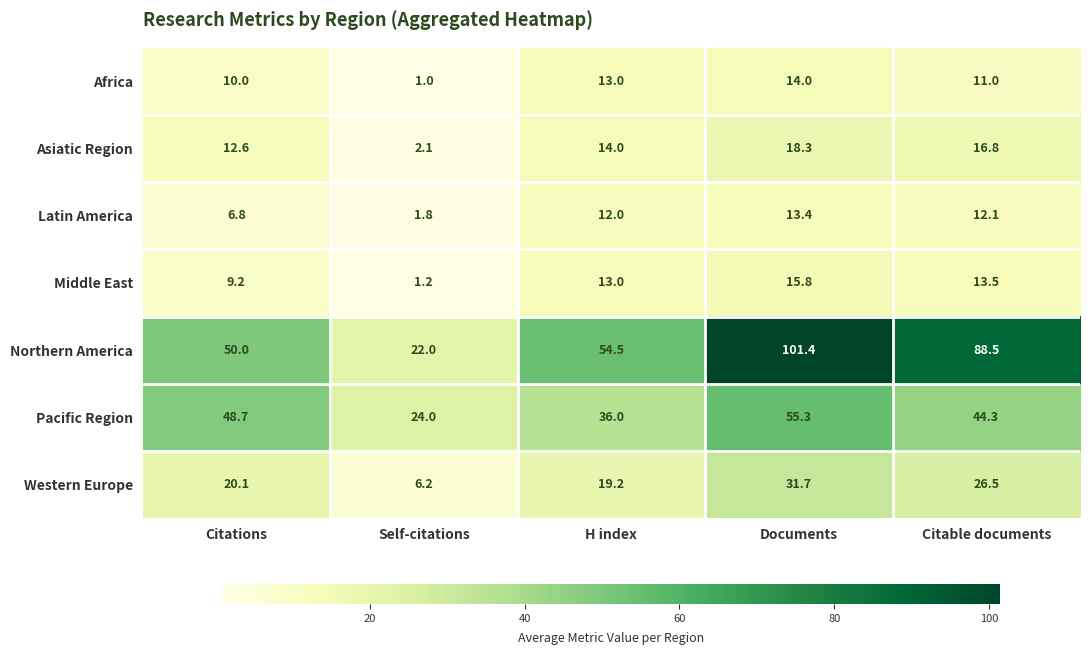

What is the difference between the maximum and second lowest values in the Western Europe series?

12.5